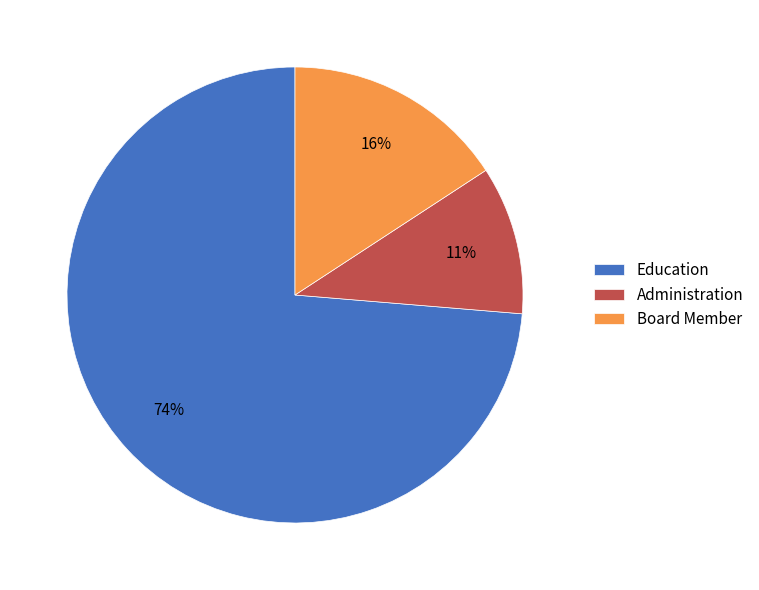

What is the smallest slice in the pie chart?

Administration